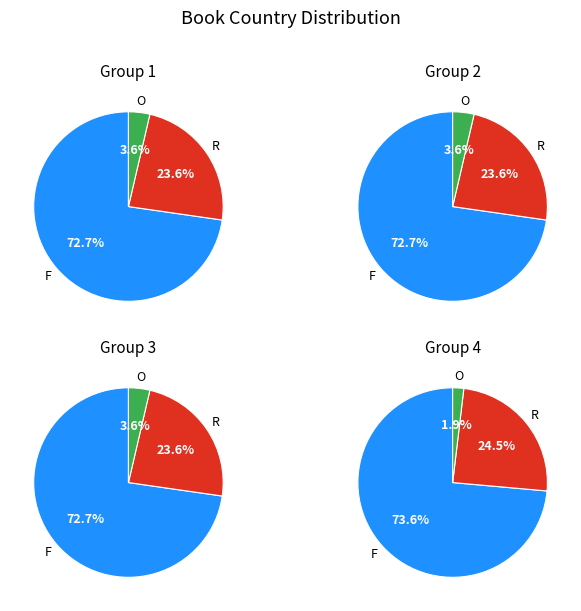

What is the total percentage of French and Russian?

96.8%